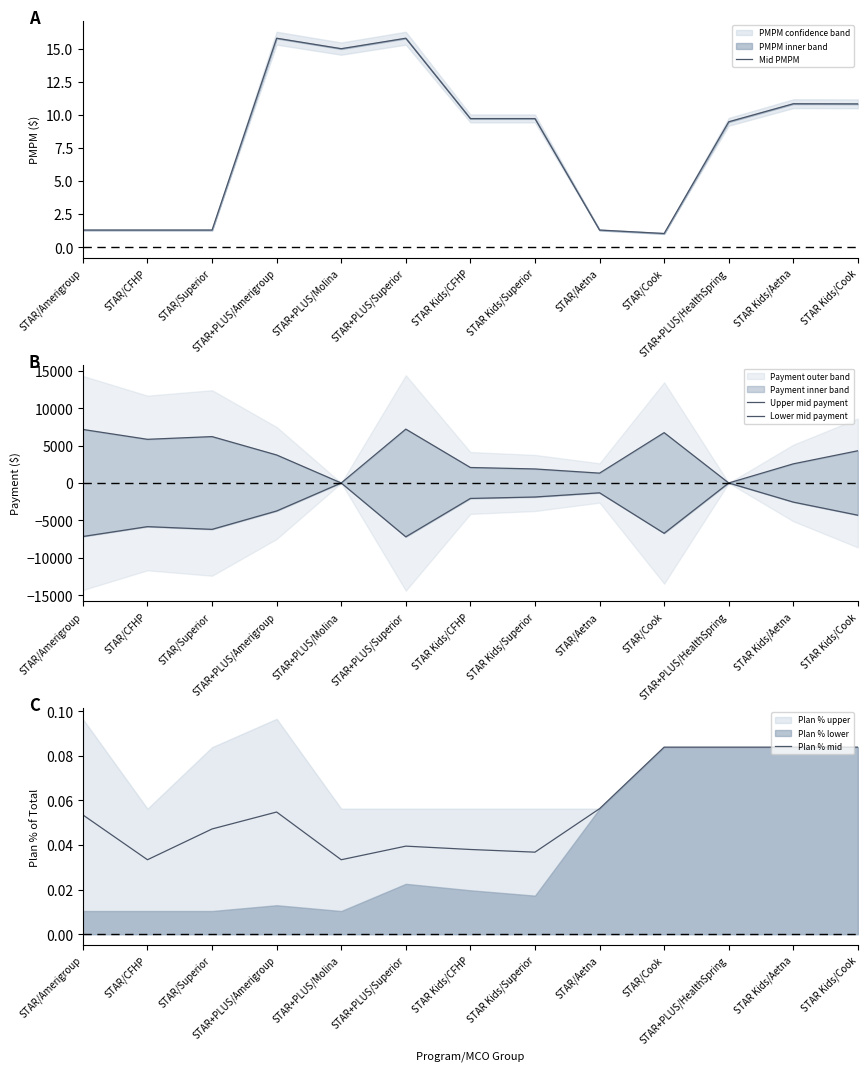

True or false: Lower mid payment and Plan % mid intersect in this chart.

False